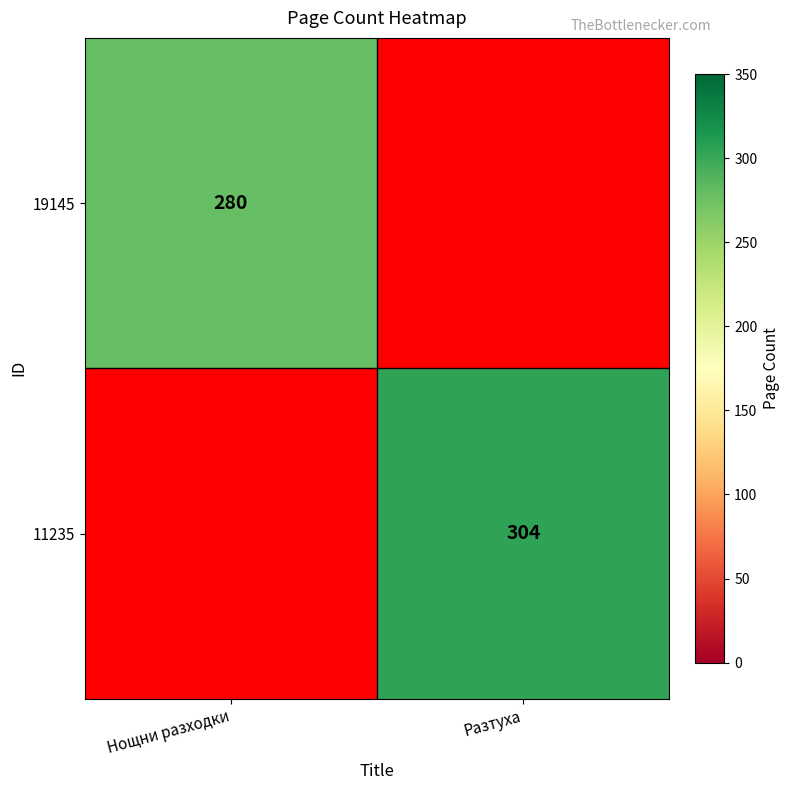

True or false: 19145 has a value of 79 at Нощни разходки.

False